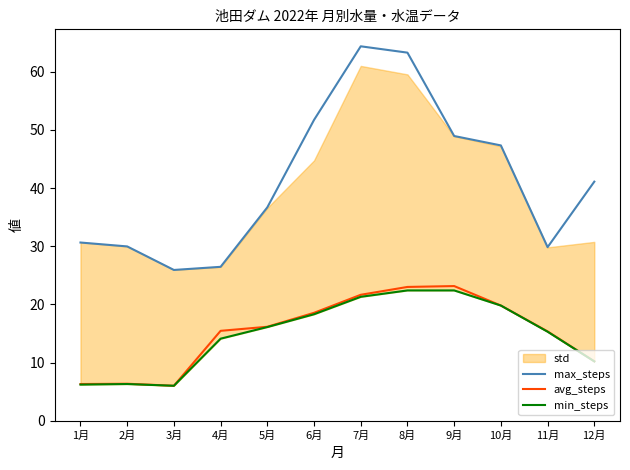

What is the difference between the highest and lowest values at 1月?

24.4